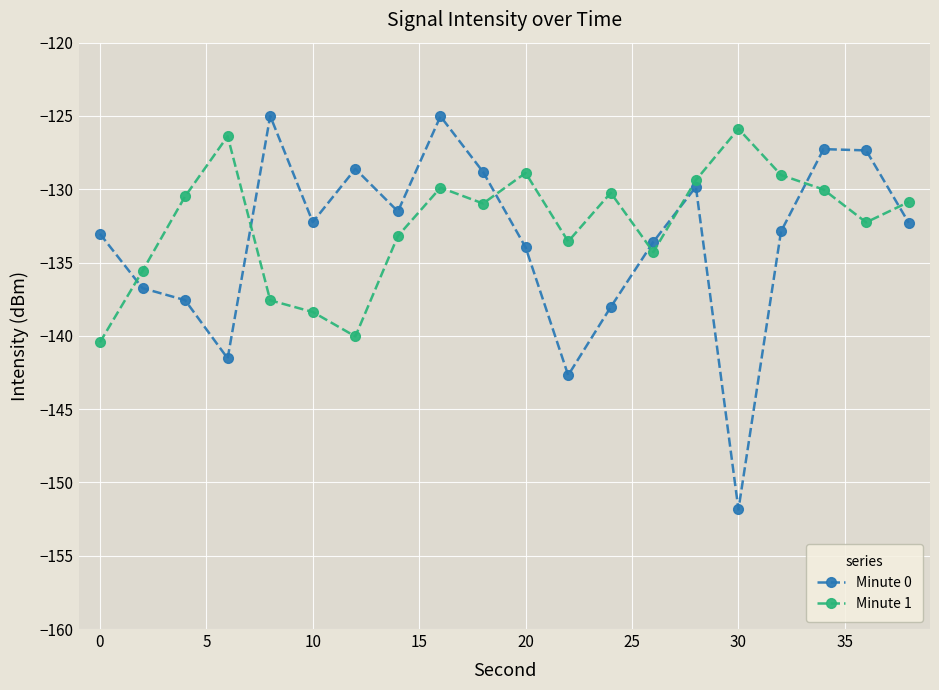

How many interior local peaks does the Minute 1 series have?

5